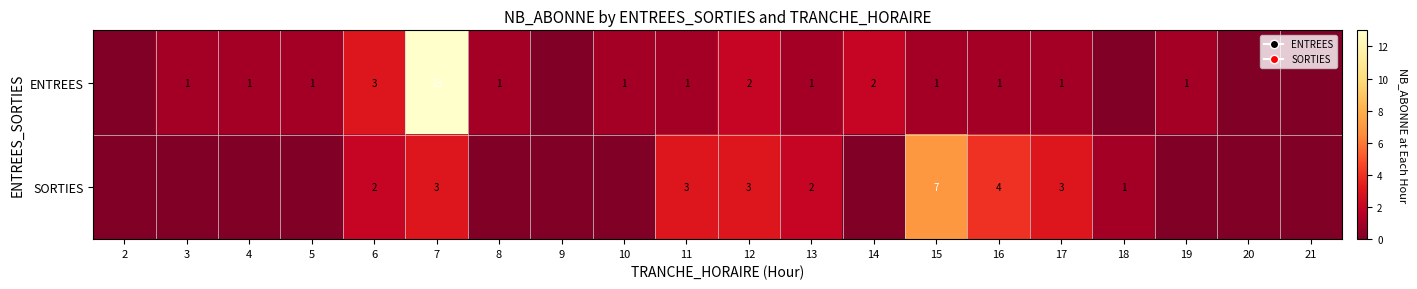

What is the total value across all series at 17?

4